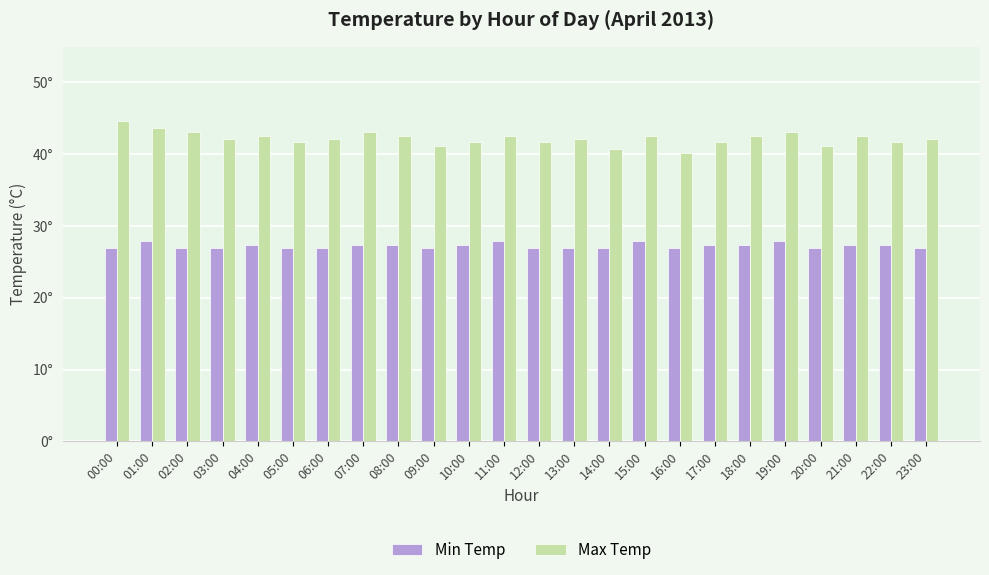

What are all the series names shown in the legend?

Min Temp, Max Temp